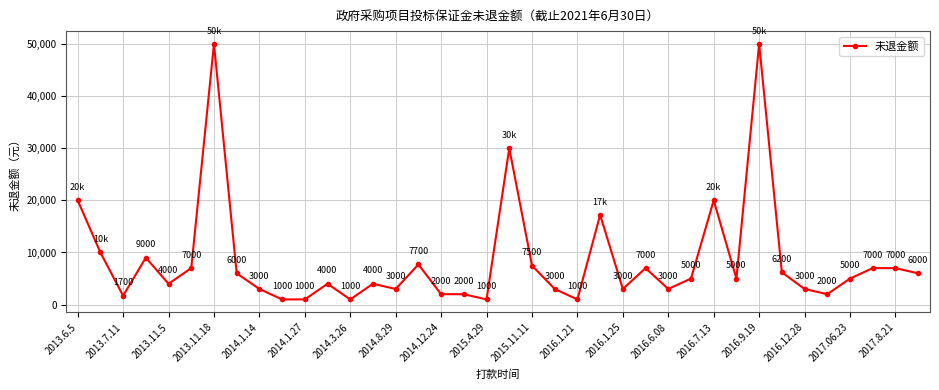

True or false: the data has more than 2 interior local peaks.

True